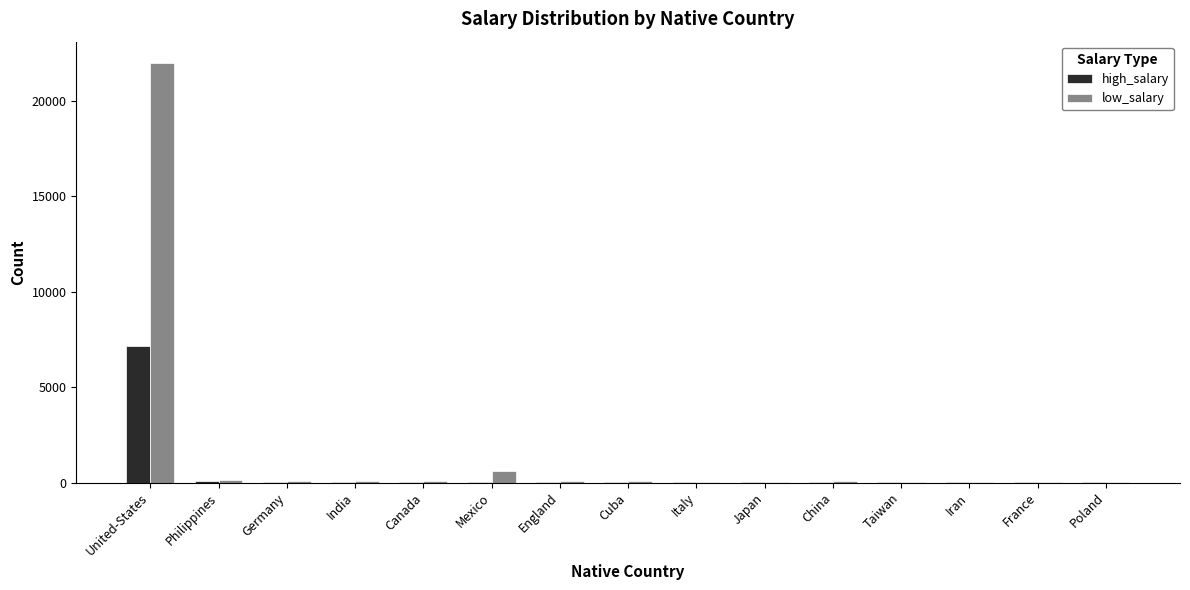

At which category is the sum across all series the highest?

United-States